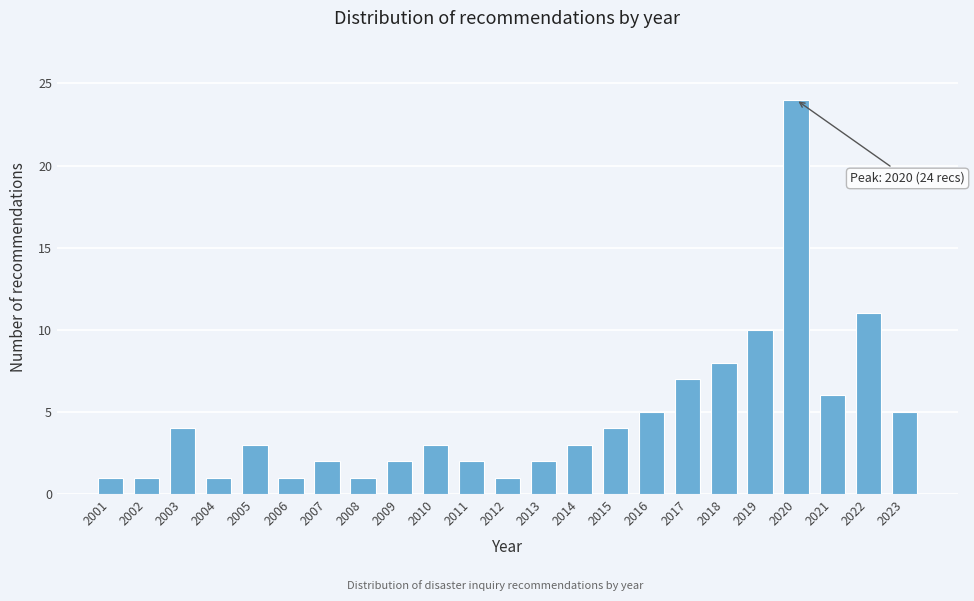

Reading left to right, extract all data points from this chart.

2001=1	2002=1	2003=4	2004=1	2005=3	2006=1	2007=2	2008=1	2009=2	2010=3	2011=2	2012=1	2013=2	2014=3	2015=4	2016=5	2017=7	2018=8	2019=10	2020=24	2021=6	2022=11	2023=5